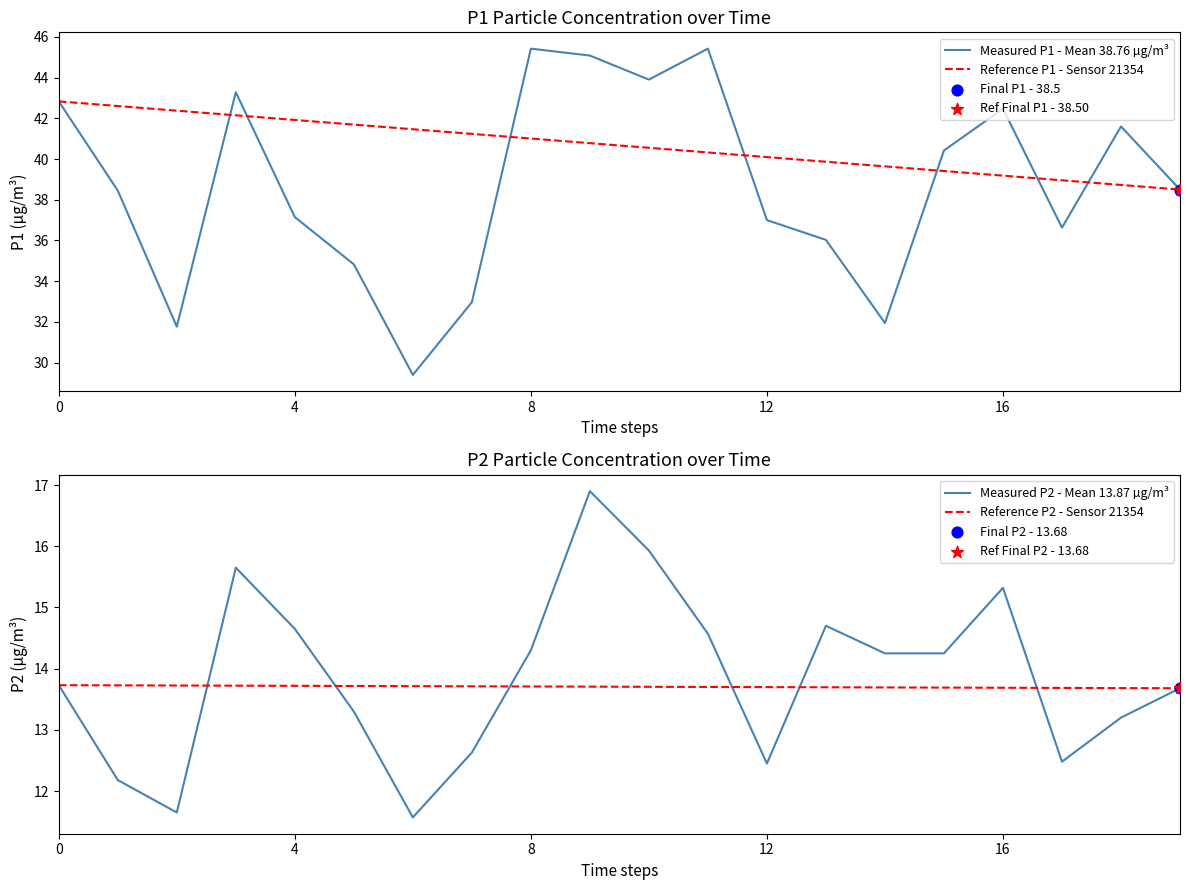

Which series has the largest total across all categories?

Reference P1 - Sensor 21354